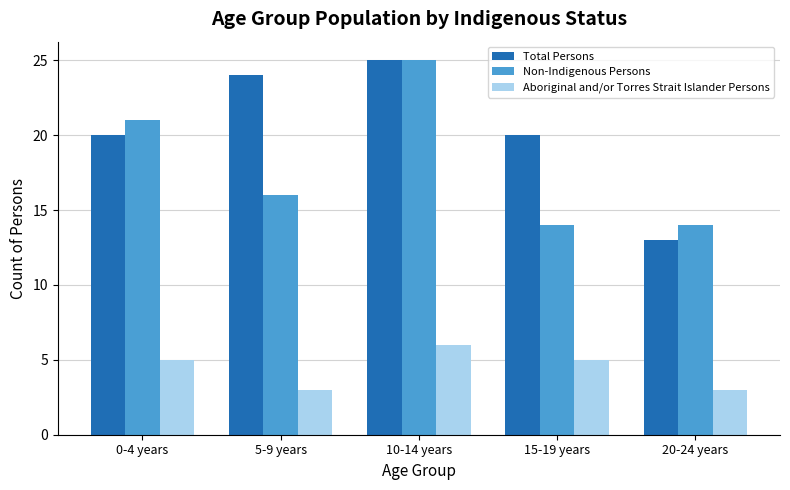

How many series are shown in this chart?

3